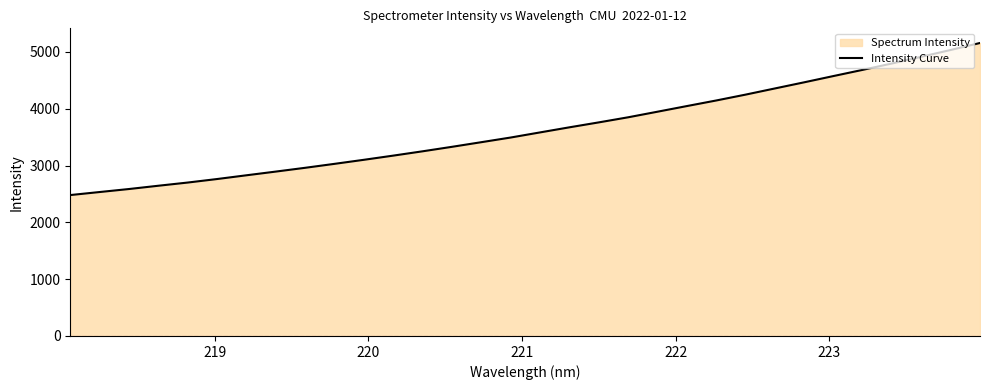

What is the difference between the maximum and minimum values?

2676.8